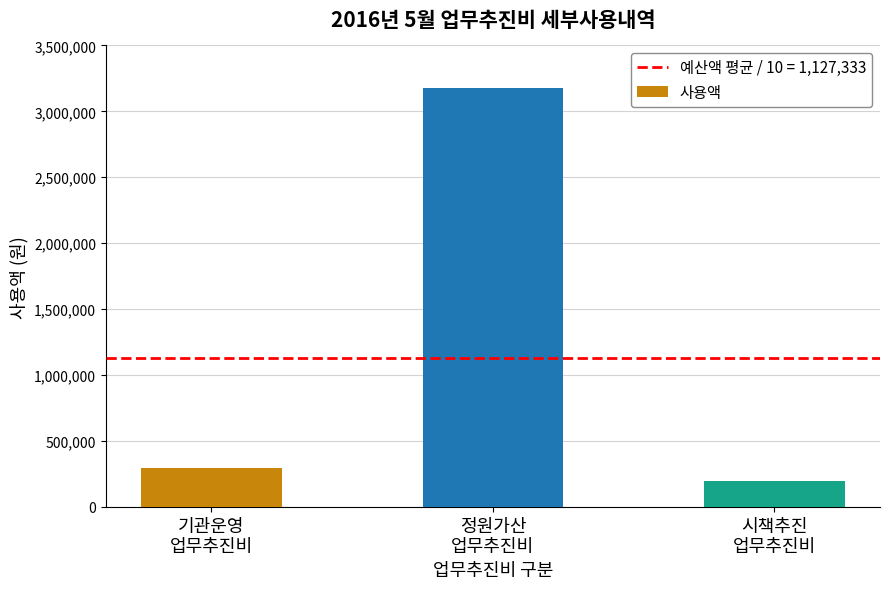

What is the sum of the values at 기관운영
업무추진비 and 시책추진
업무추진비?

492700